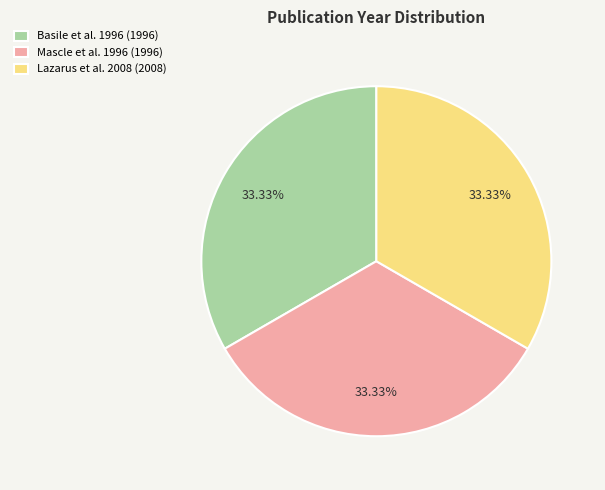

Approximately how many times larger is the value at Mascle et al. 1996 (1996) compared to Lazarus et al. 2008 (2008)?

1.0